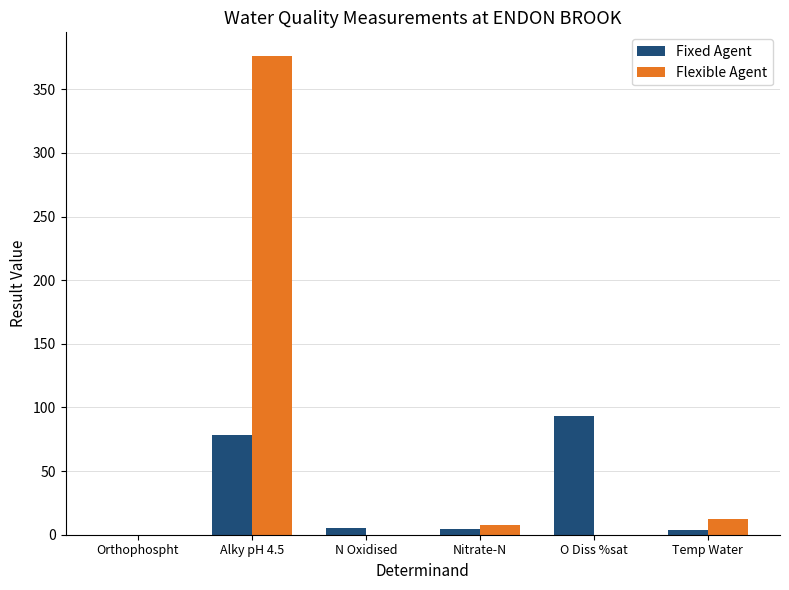

What is the sum of all Fixed Agent values?

185.0